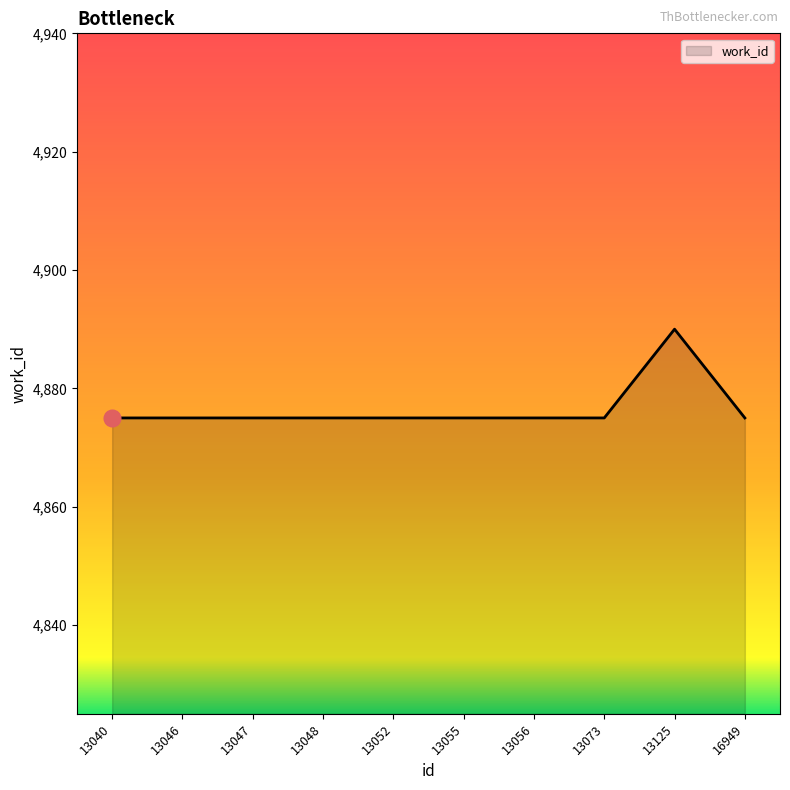

Which category has the highest value across all series?

13125